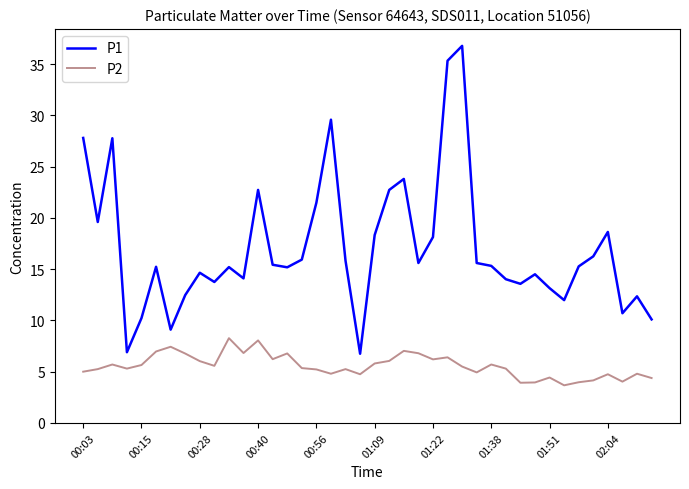

What is the difference between the maximum and minimum values in the P1 series?

30.0